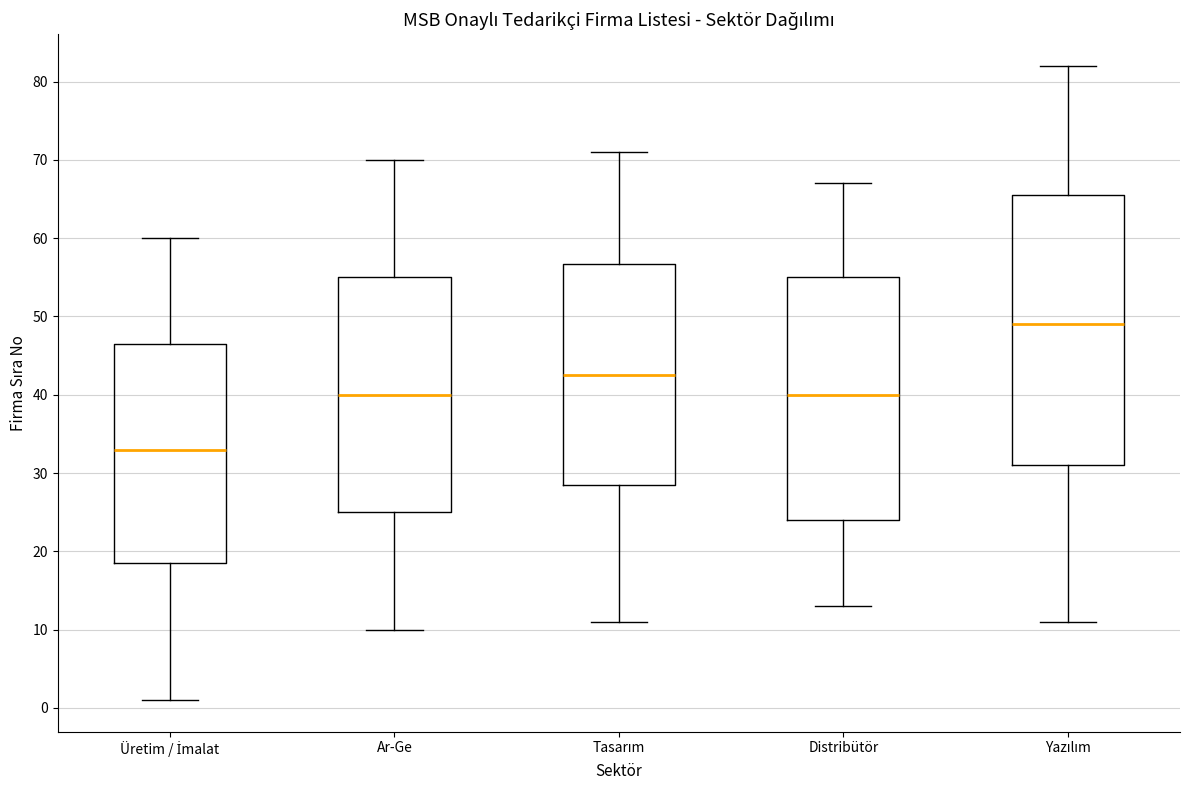

Where does the upper whisker of the box for Üretim / İmalat end on the y-axis? The values are not printed on the chart, so give them approximately, as read against the axis.

60